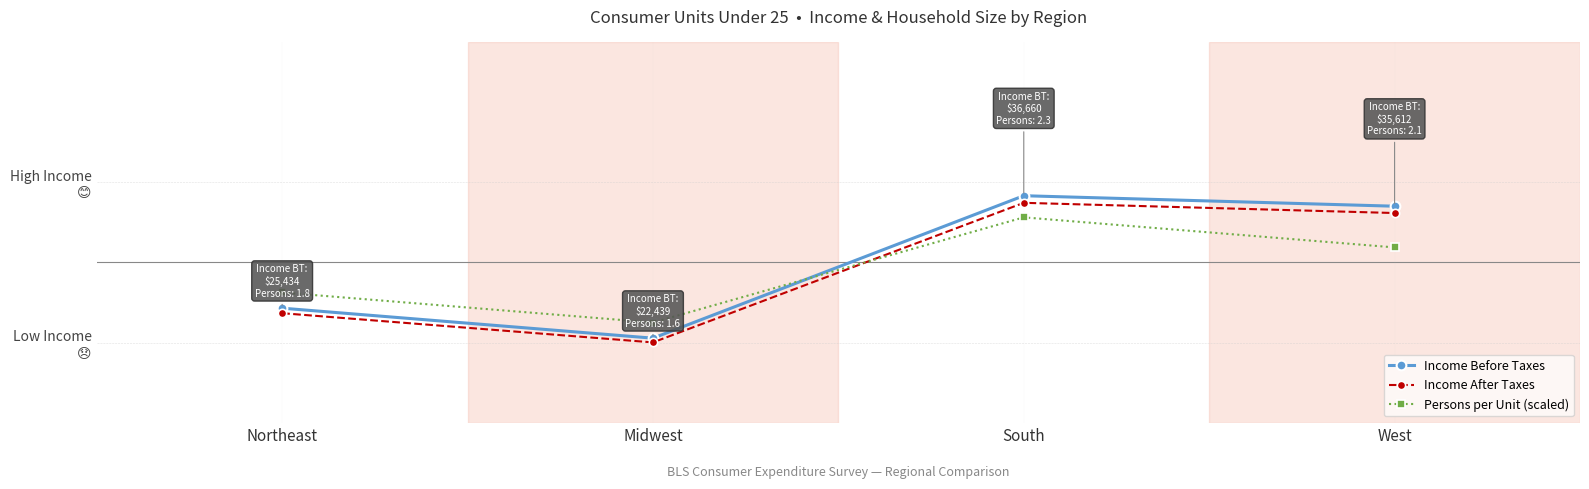

Reading left to right, list all the values displayed in this chart.

Income Before Taxes: -0.5	-0.8	0.7	0.6
Income After Taxes: -0.5	-0.8	0.6	0.5
Persons per Unit (scaled): -0.3	-0.6	0.4	0.2